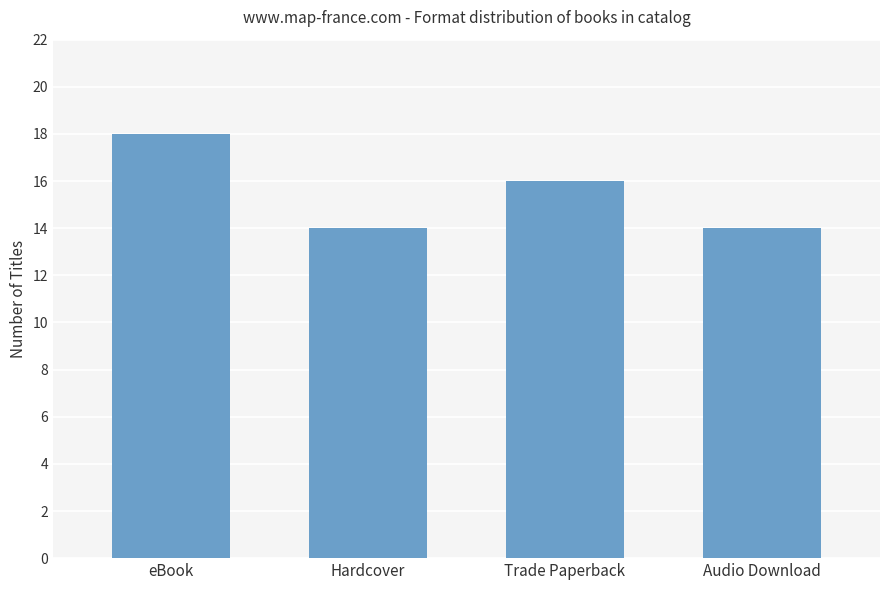

At which category does the chart reach its peak across all series?

eBook